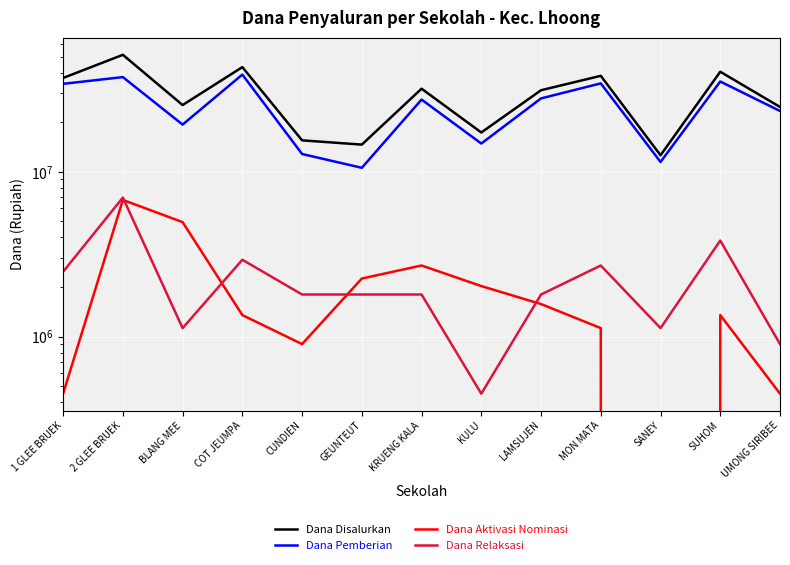

How many interior local peaks does the Dana Relaksasi series have?

4